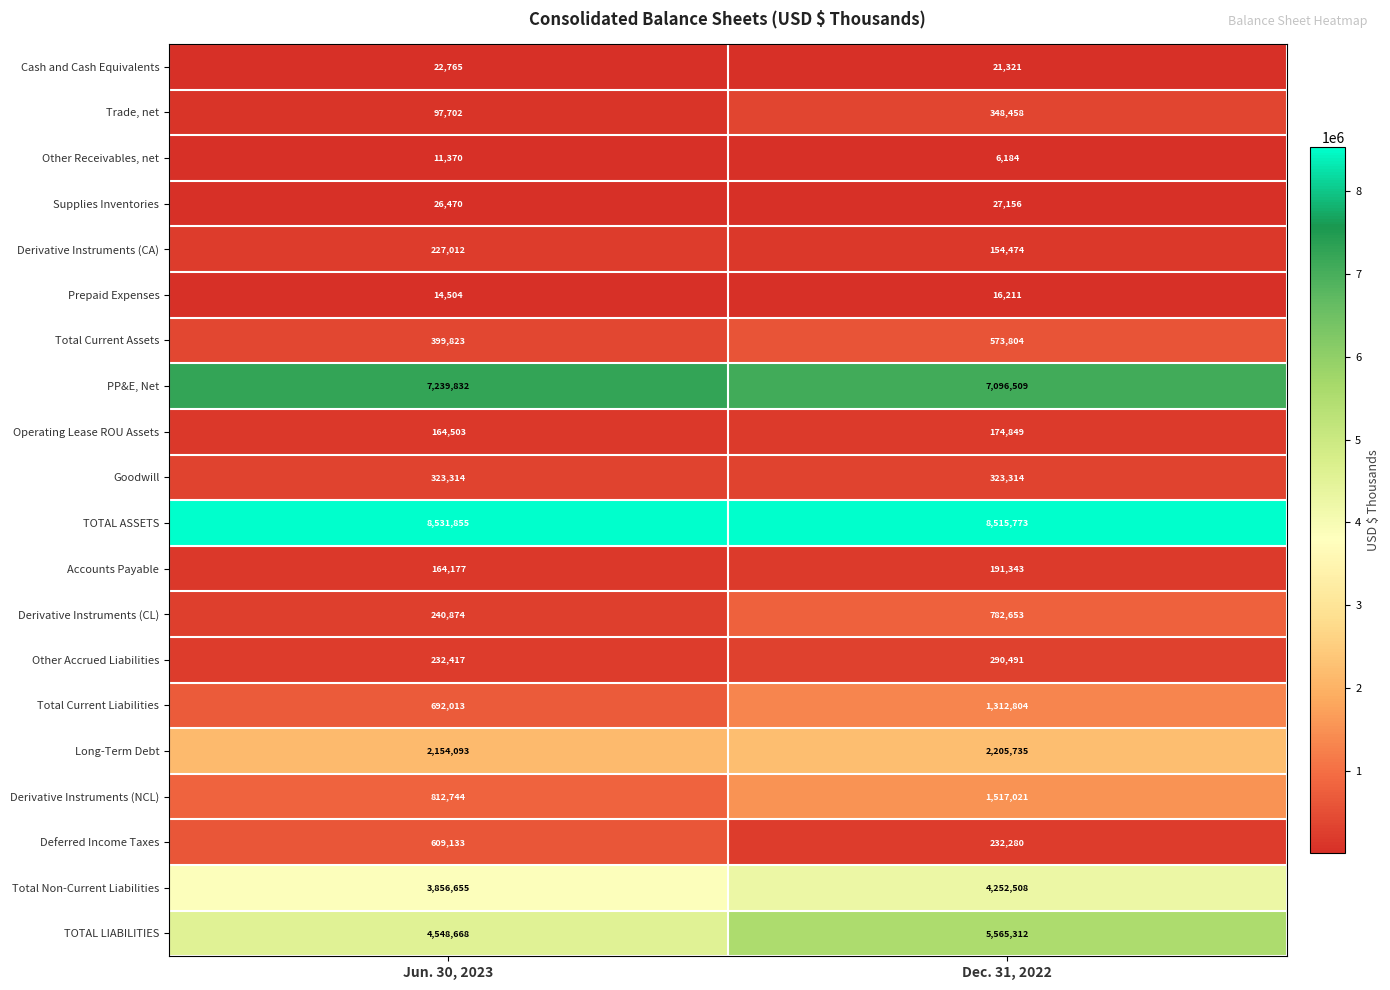

The TOTAL LIABILITIES series shows 4548668 at Jun. 30, 2023. True or false?

True